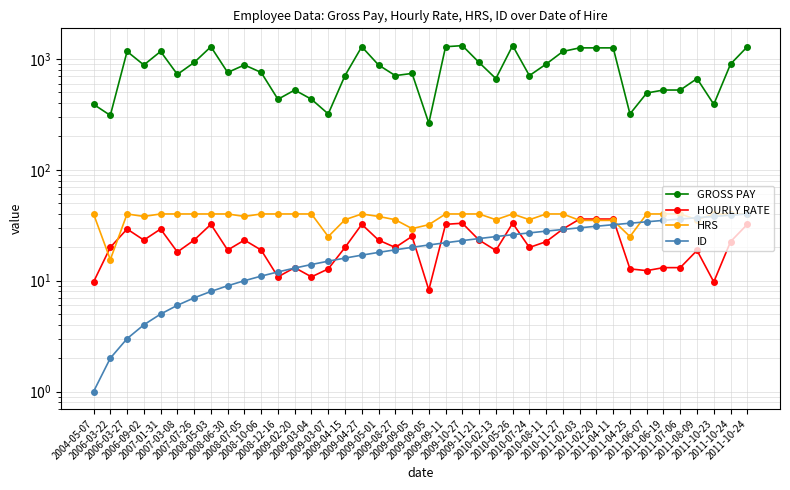

The value of ID at 2009-03-04 is 14.0. True or false?

True